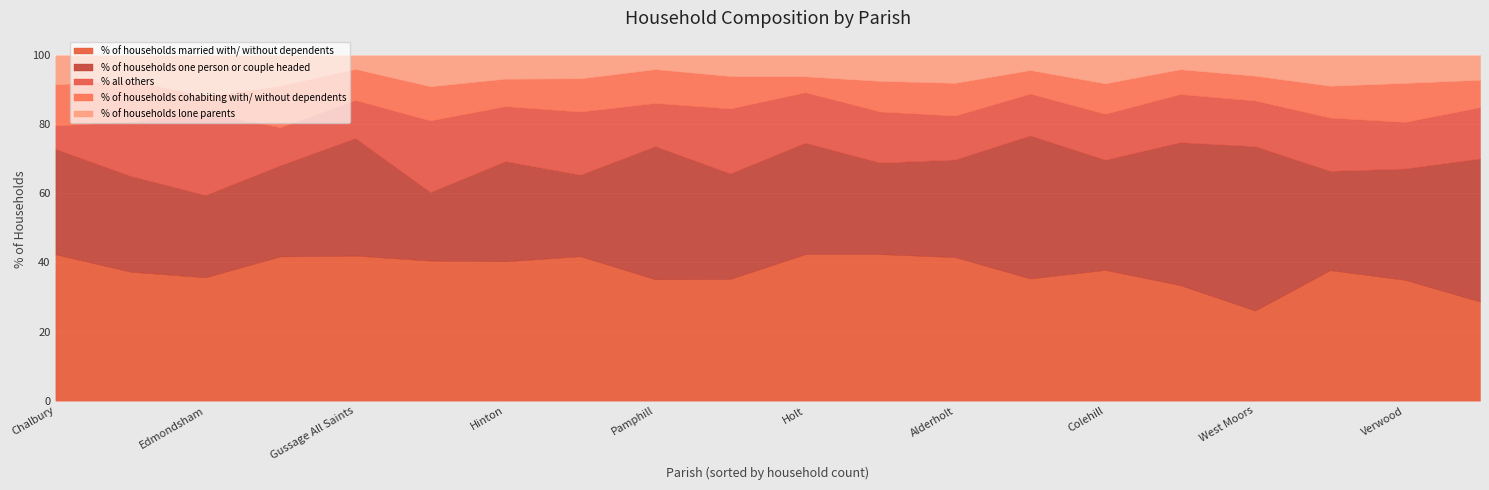

Does the chart display data point markers on the line(s)?

No